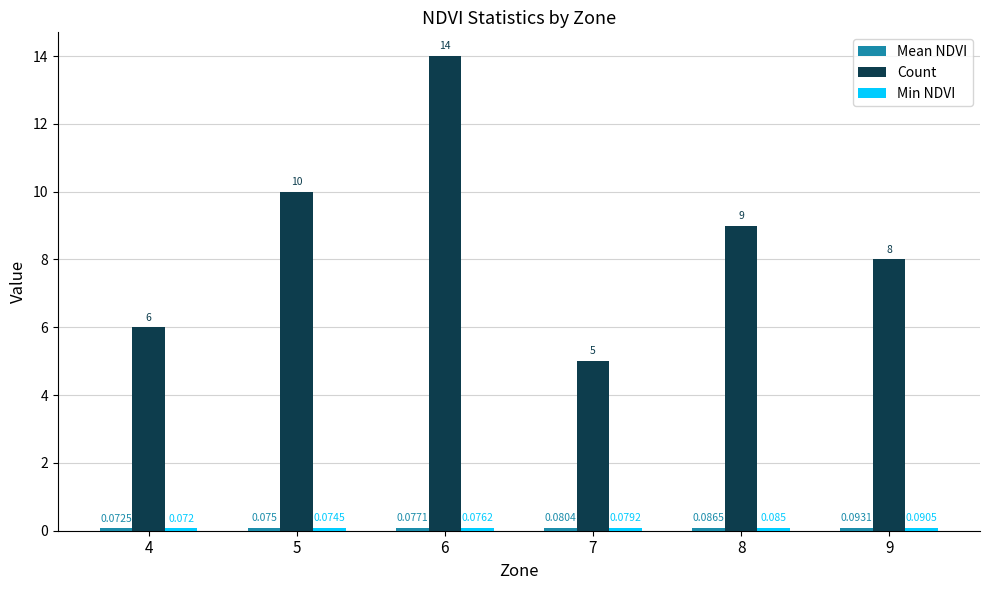

Which series has the widest spread of values?

Count